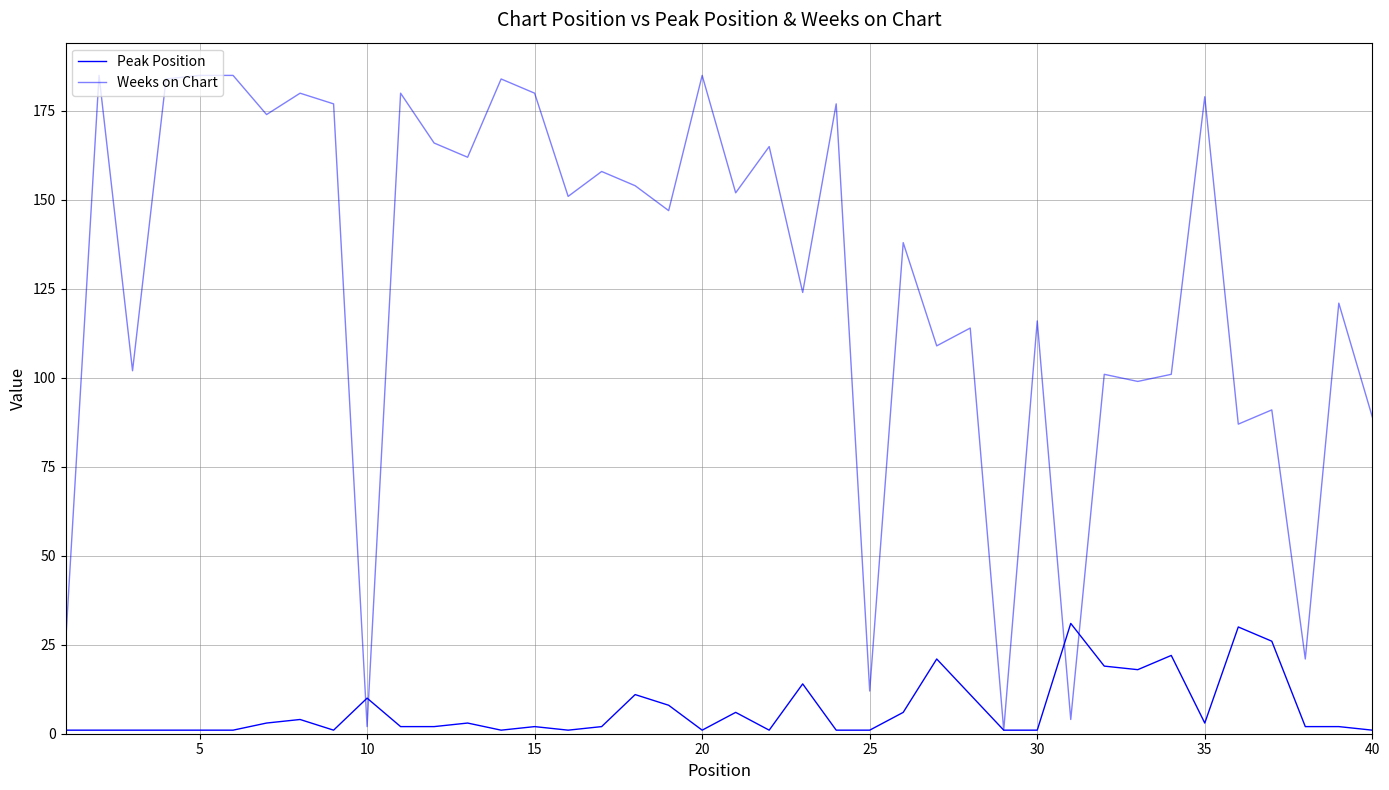

How many lines are shown in the chart?

2